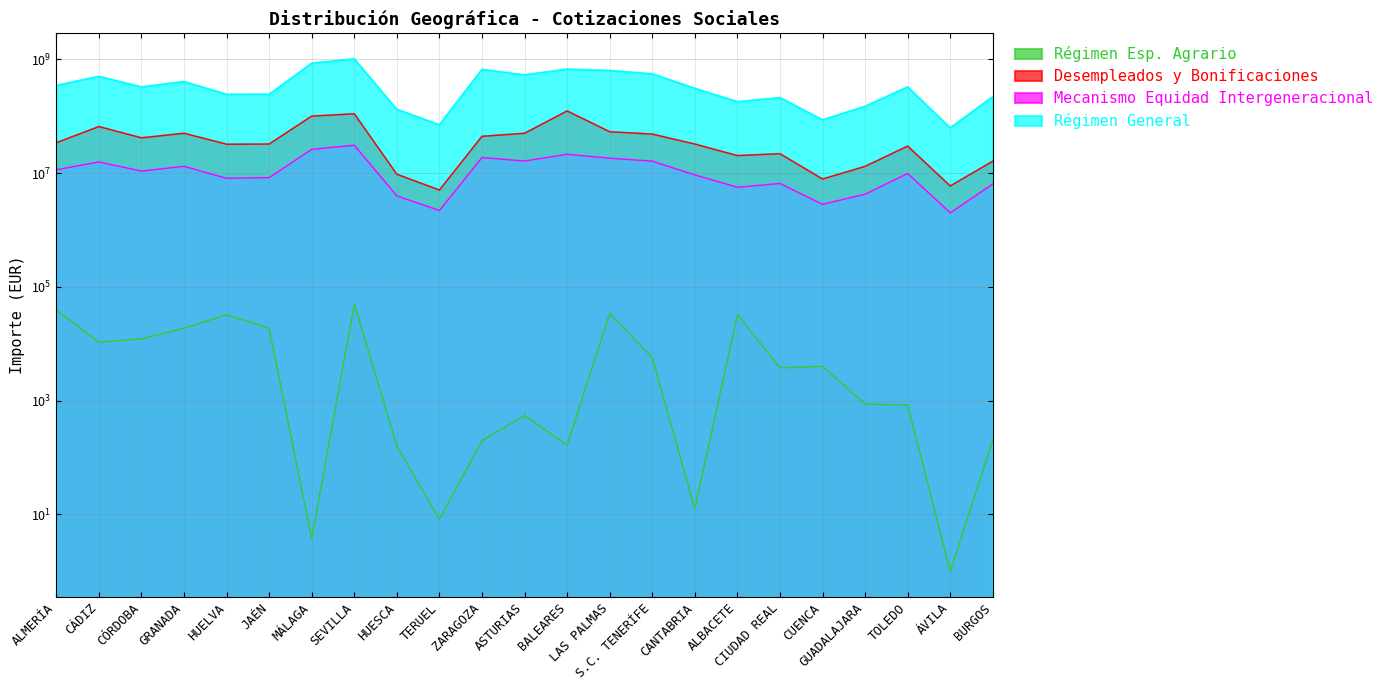

What is the average value of the Desempleados y Bonificaciones series?

41274675.1